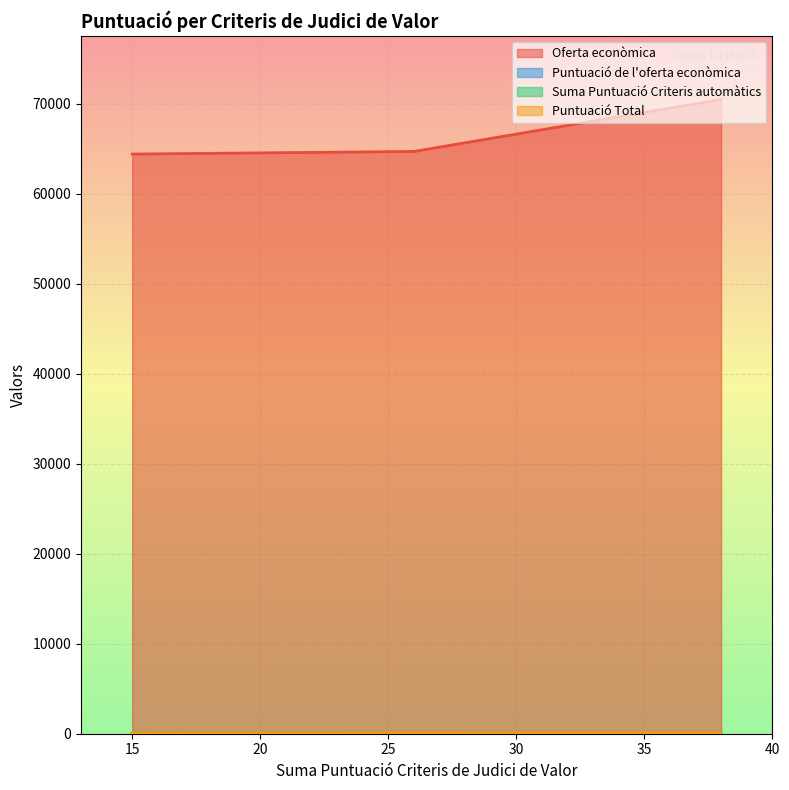

How many values in the Puntuació de l'oferta econòmica series are below 49?

1